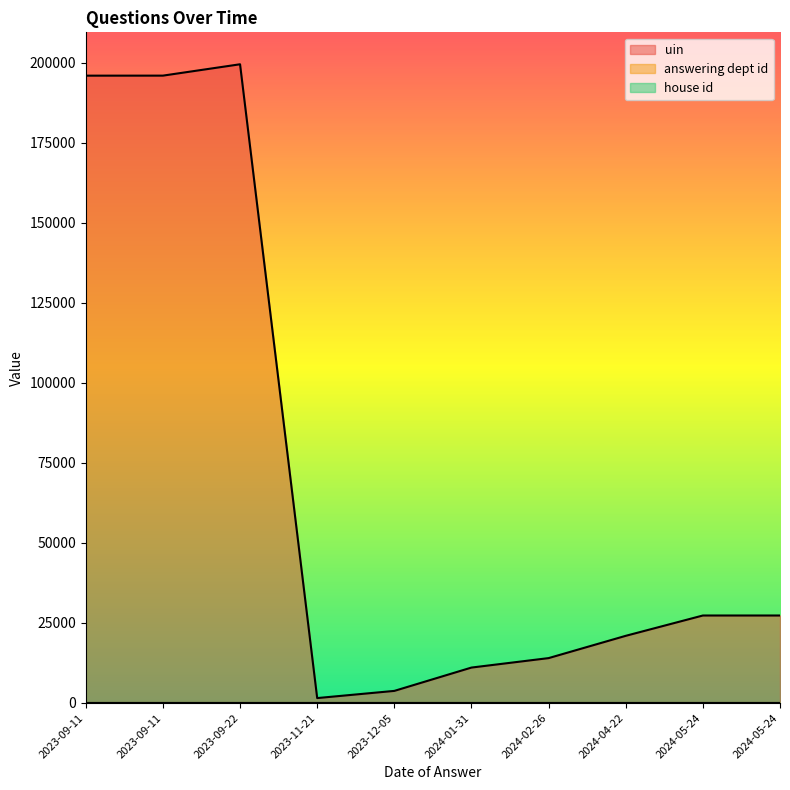

What is the smallest value displayed?

1